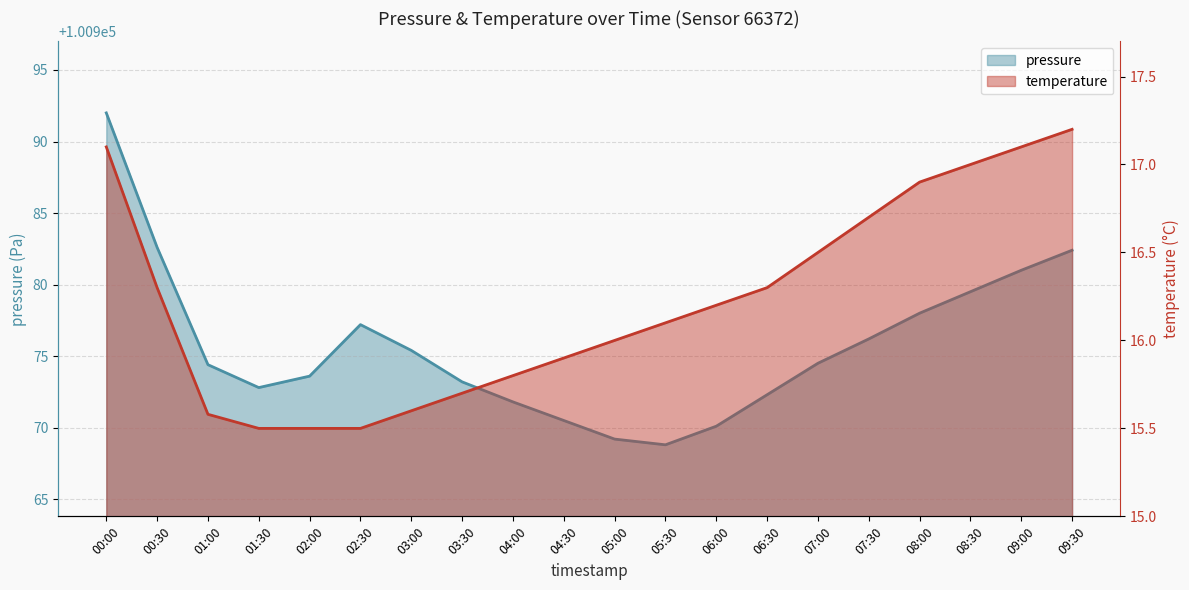

Rank the series by their maximum value, from highest to lowest.

pressure, temperature